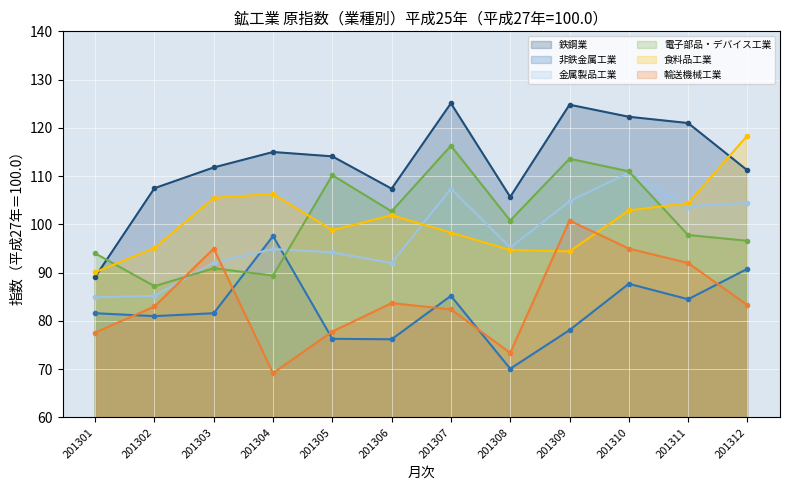

What is the value of the 食料品工業 point at the 10th from the left?

102.9